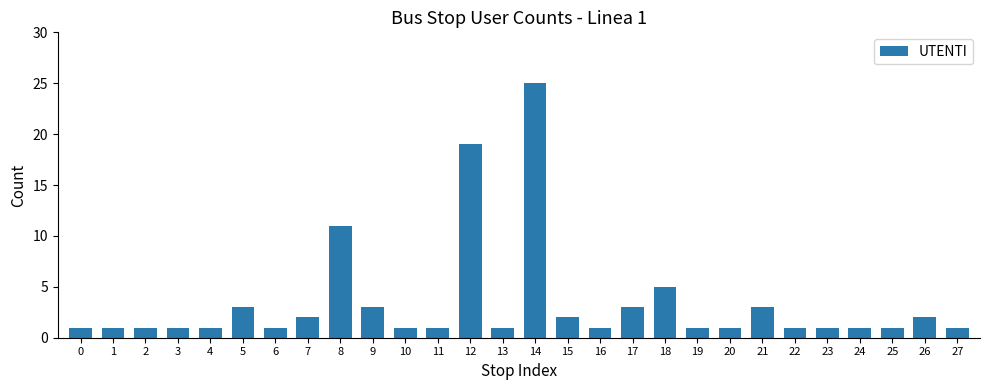

Approximately how many times larger is the value at 4 compared to 10?

1.0